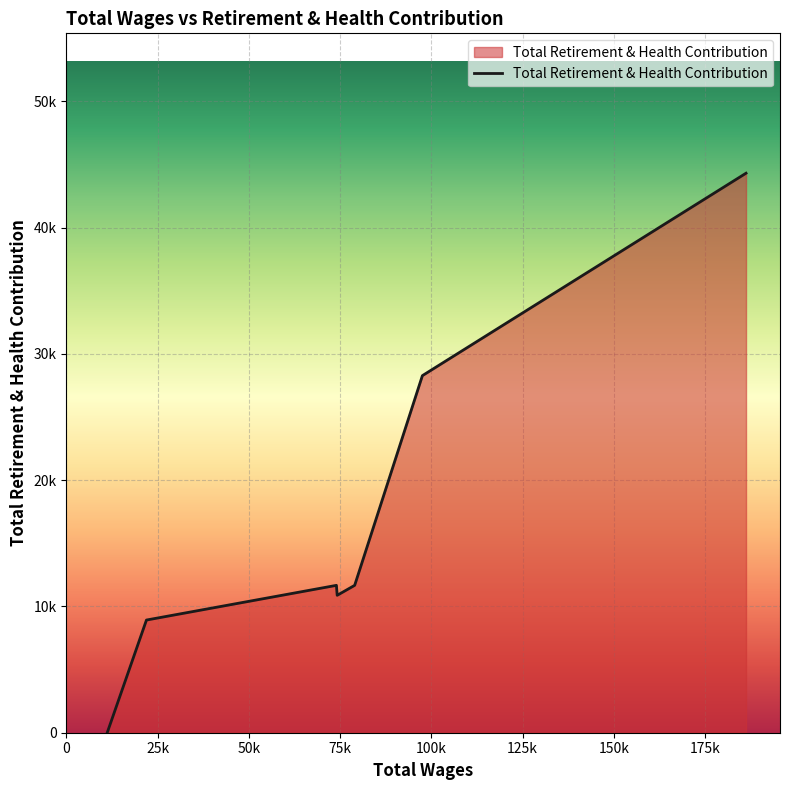

Does the chart display data point markers on the line(s)?

No